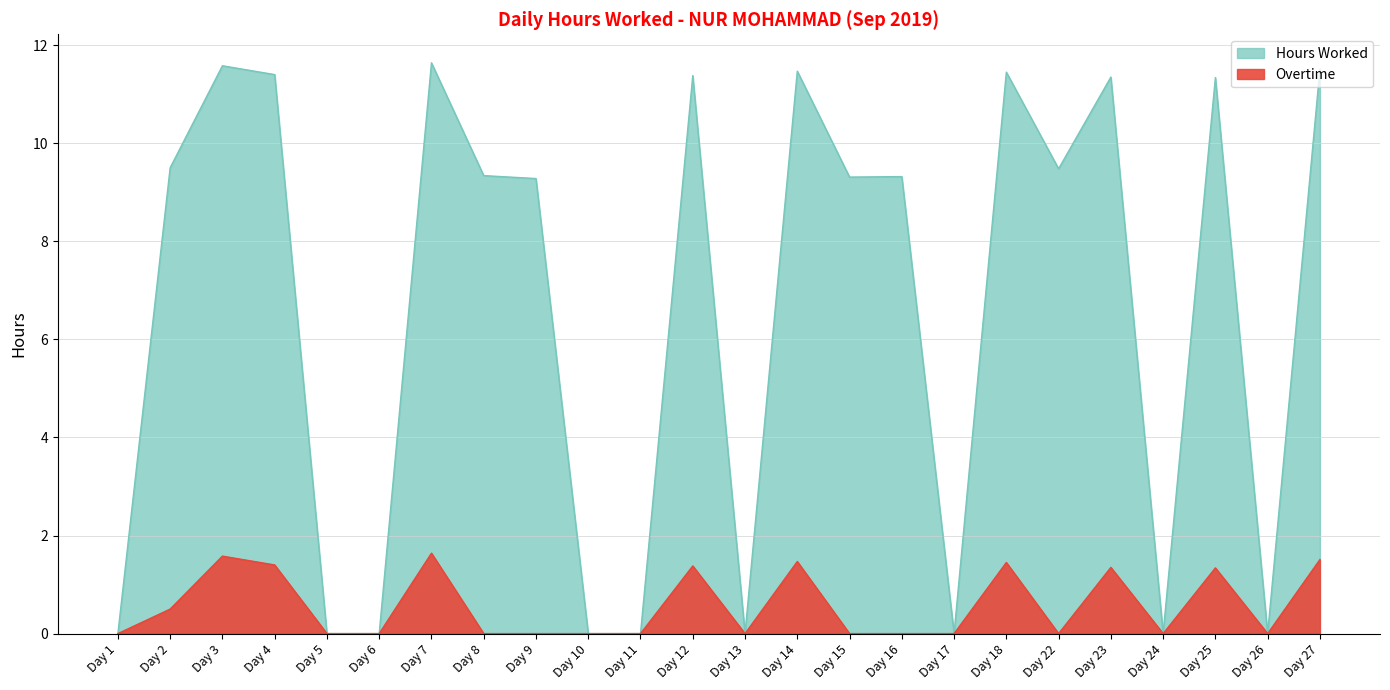

How many lines are shown in the chart?

2